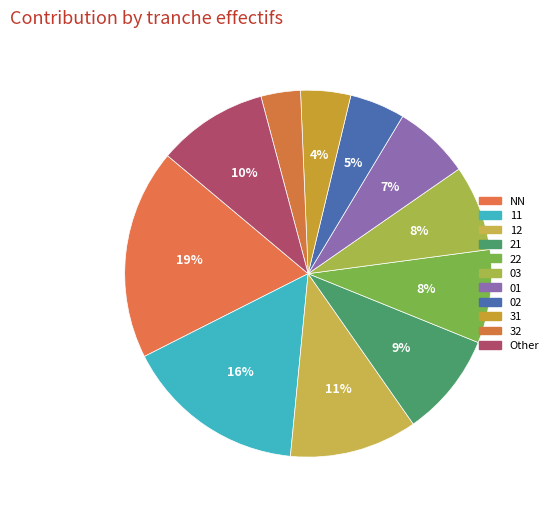

To the nearest percent, what percentage of the pie is Other?

10%